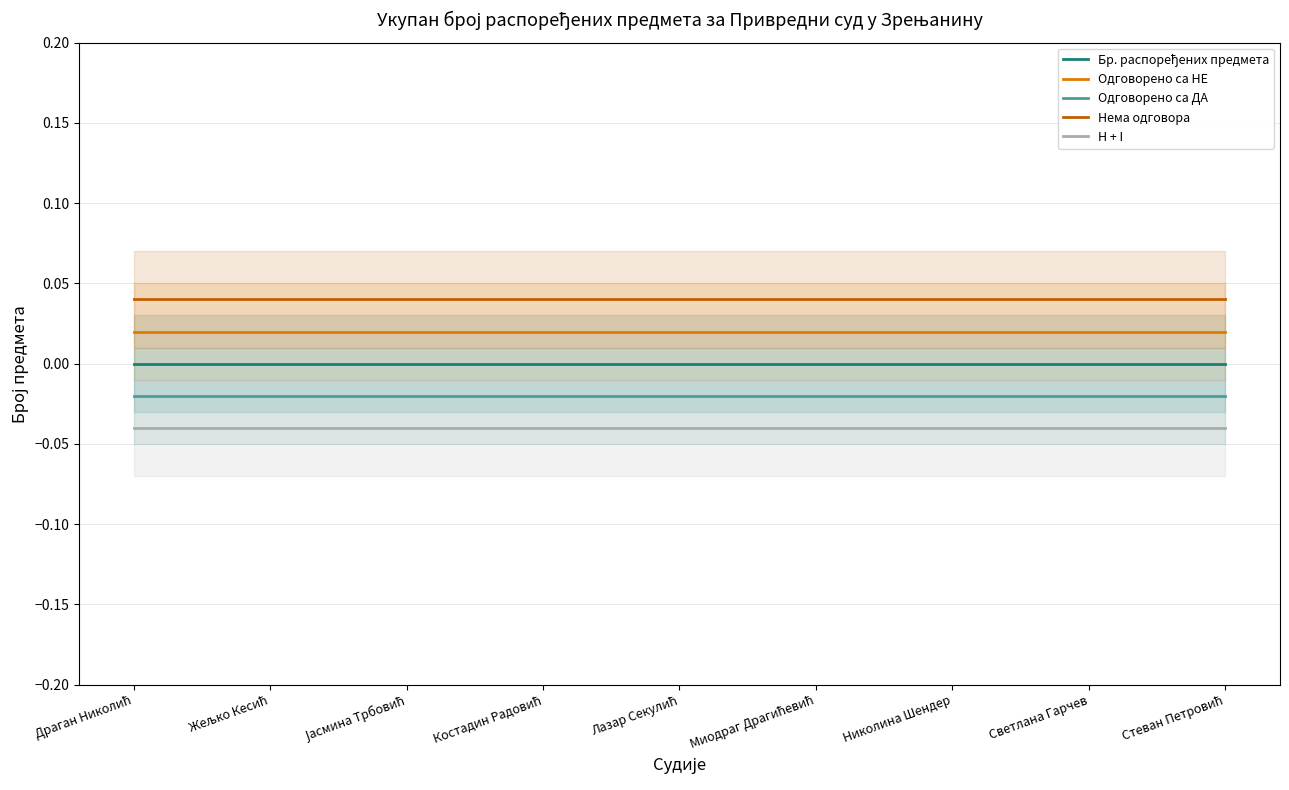

At which label does Одговорено са ДА reach its peak?

Драган Николић